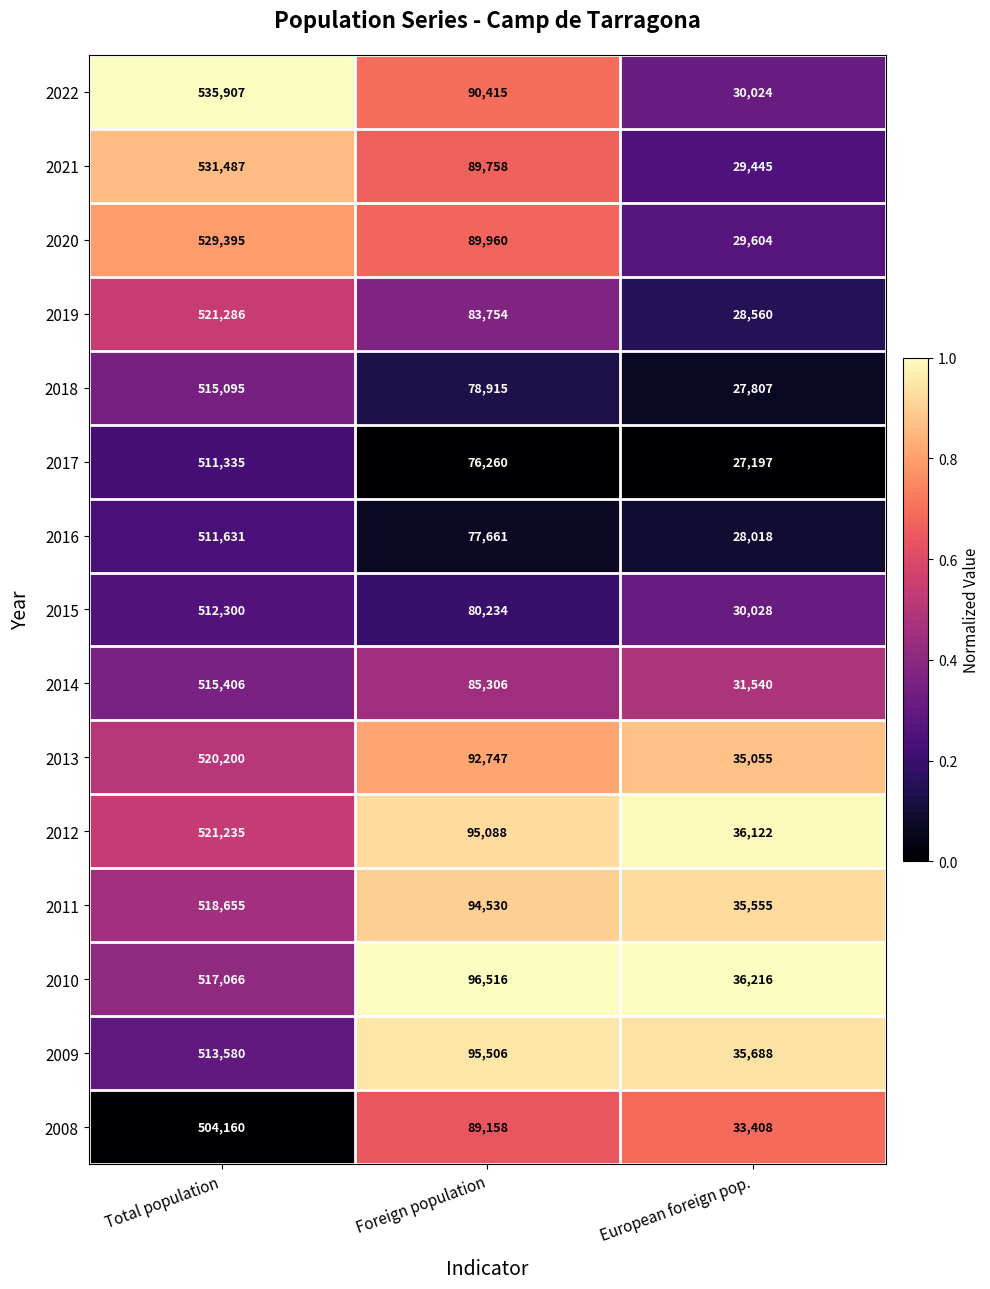

Between Total population and European foreign pop., which series saw the biggest shift?

2022